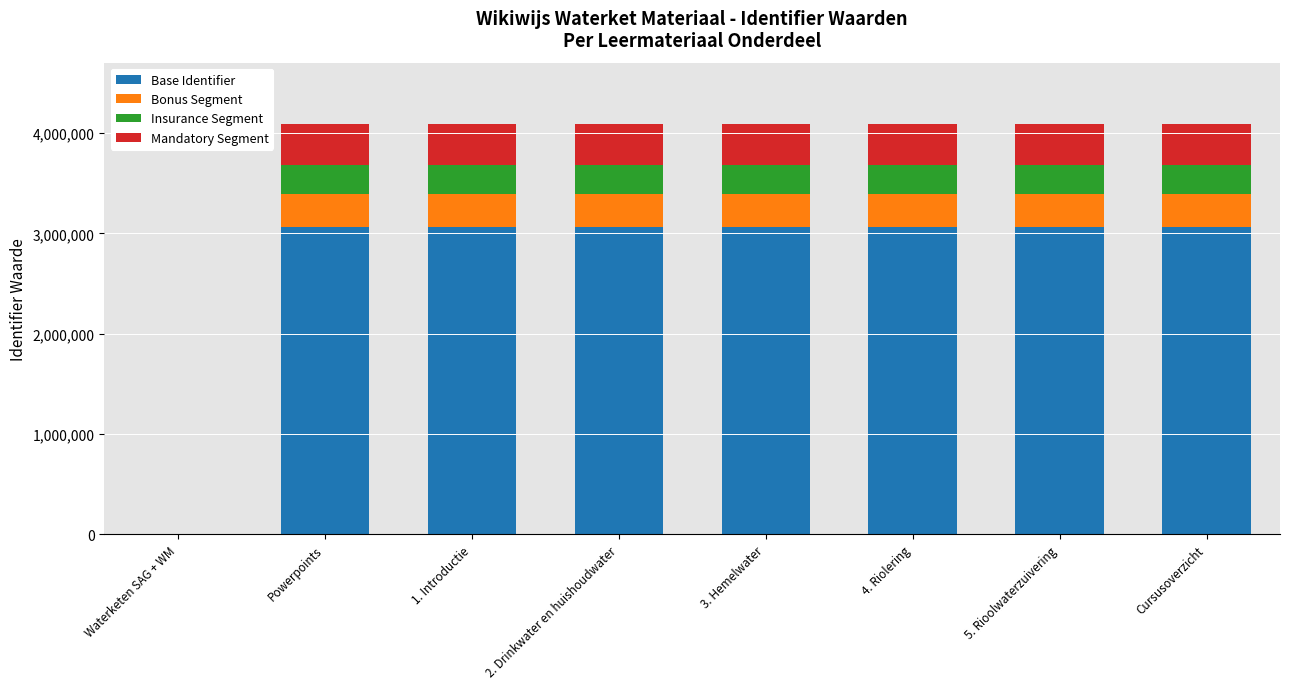

What is the total value across all series at Cursusoverzicht?

4088386.0